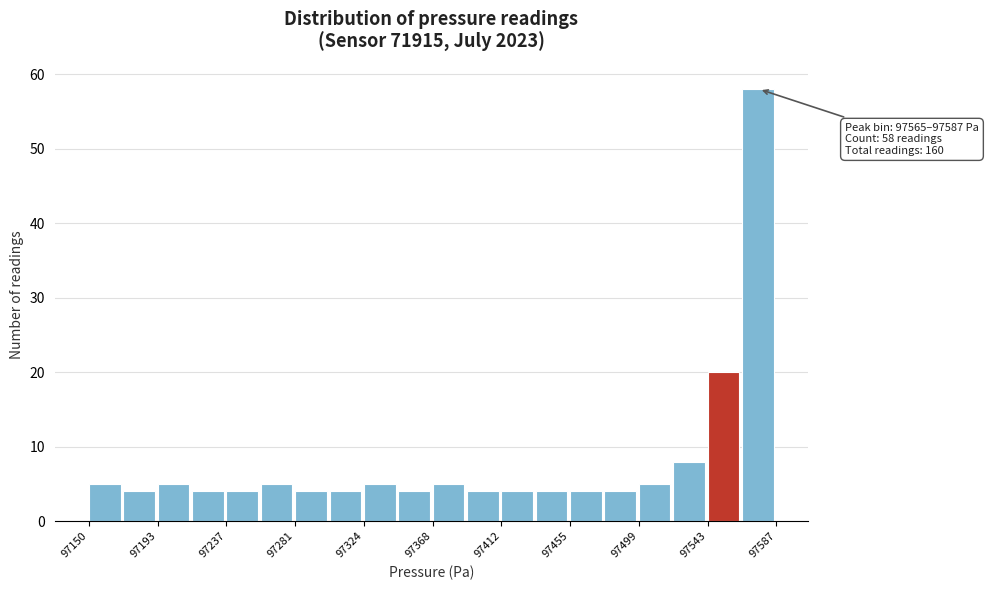

Which range on the x-axis has the tallest bar?

97565 to 97585